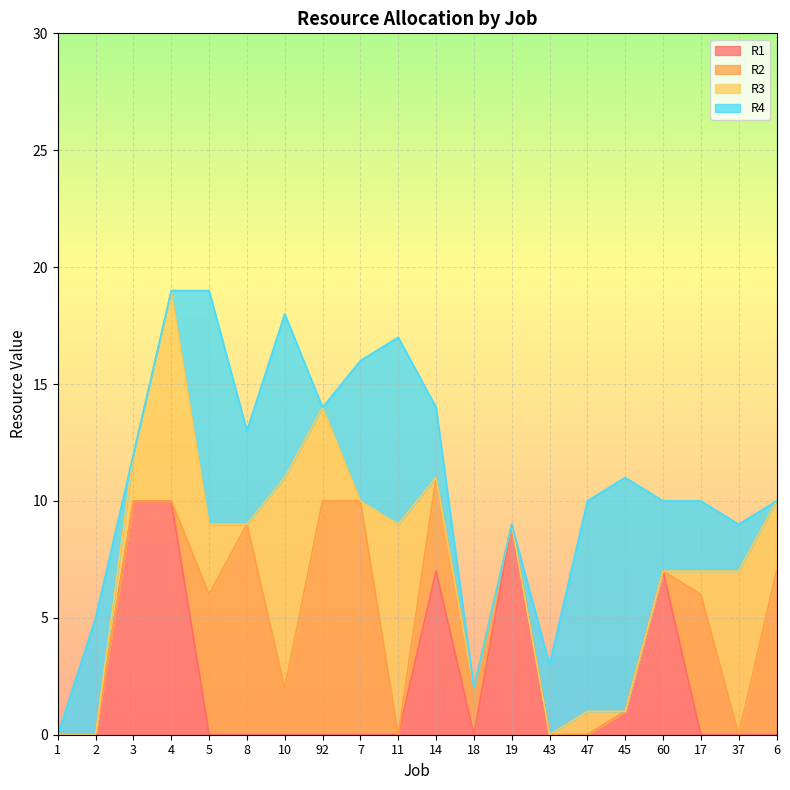

What is the total value across all series at 60?

10